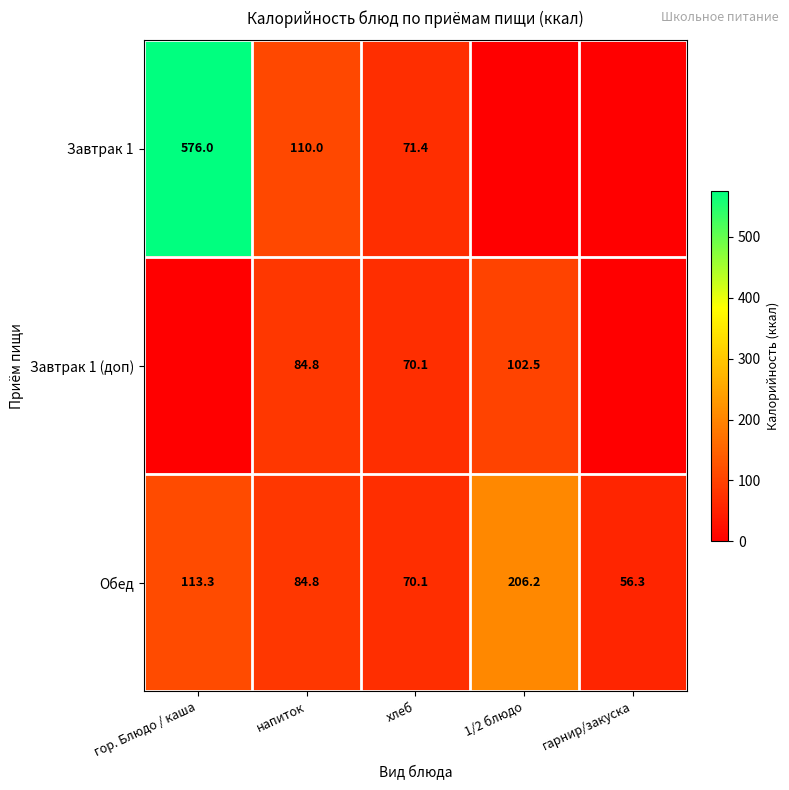

Which category has the lowest value across all series?

1/2 блюдо